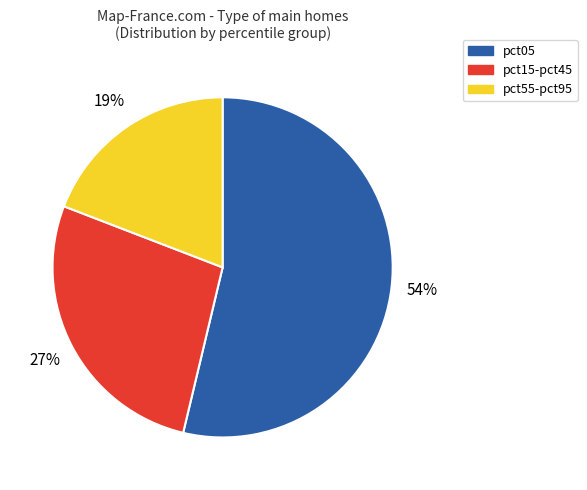

Do pct55-pct95 and pct05 together represent more than half of the pie?

Yes